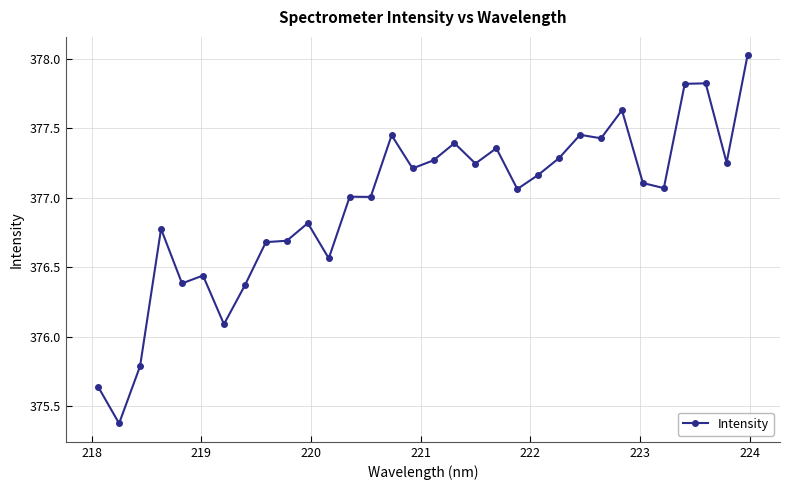

What is the difference between the maximum and minimum values?

2.6